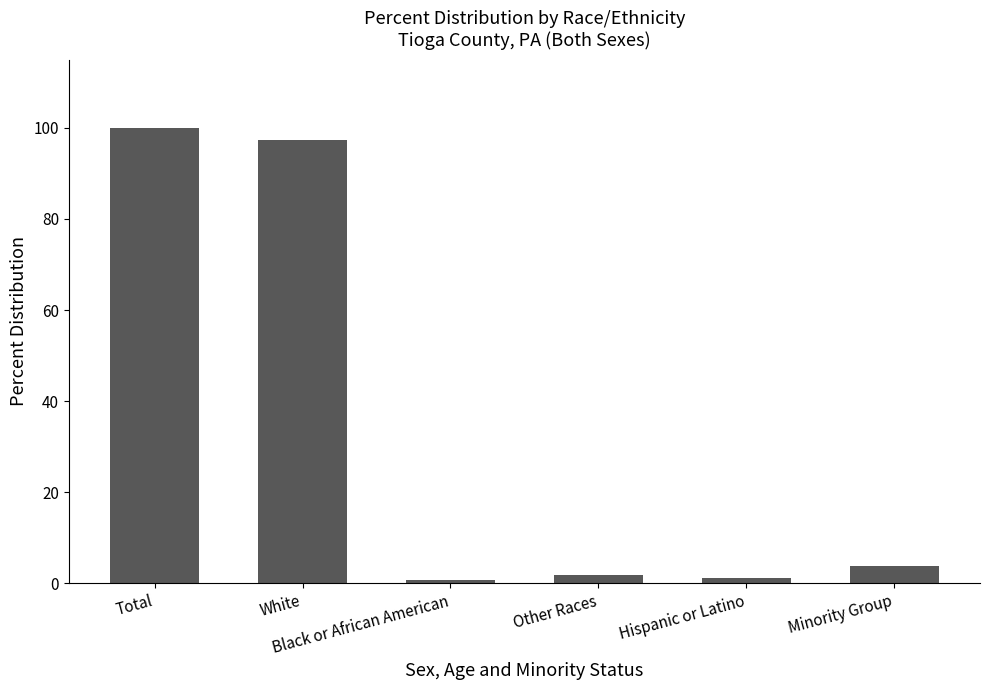

What is the maximum value shown in the chart?

100.0